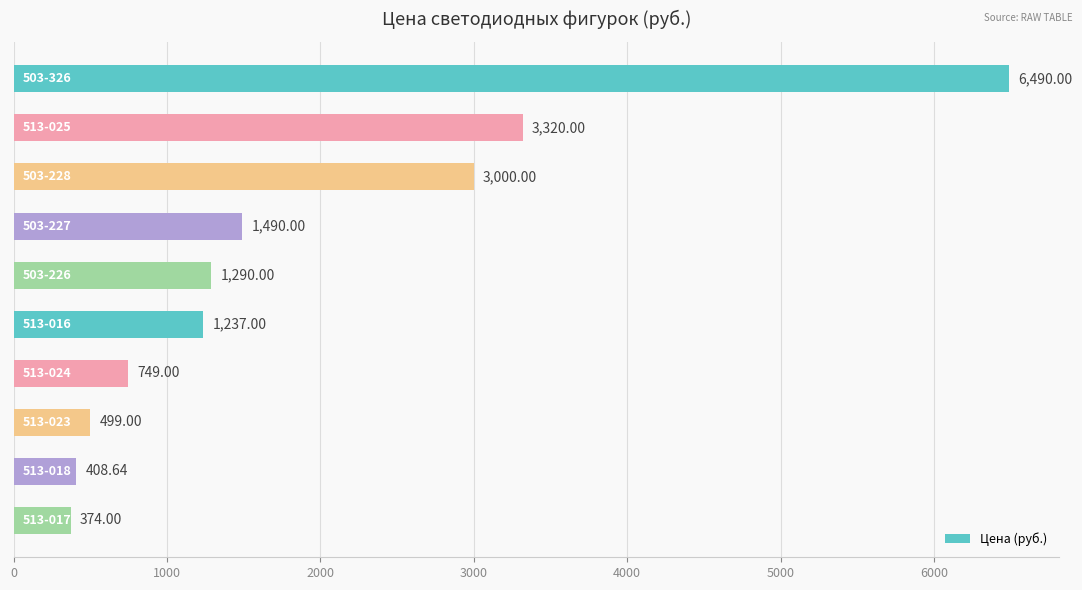

What is the average value?

1885.8